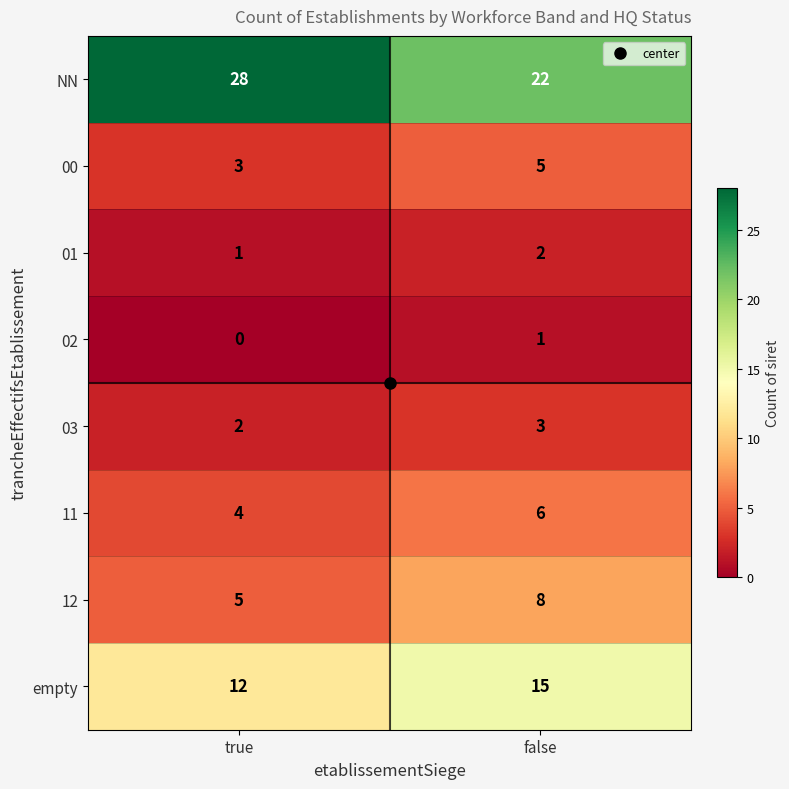

True or false: 01 has a value of 1 at false.

False